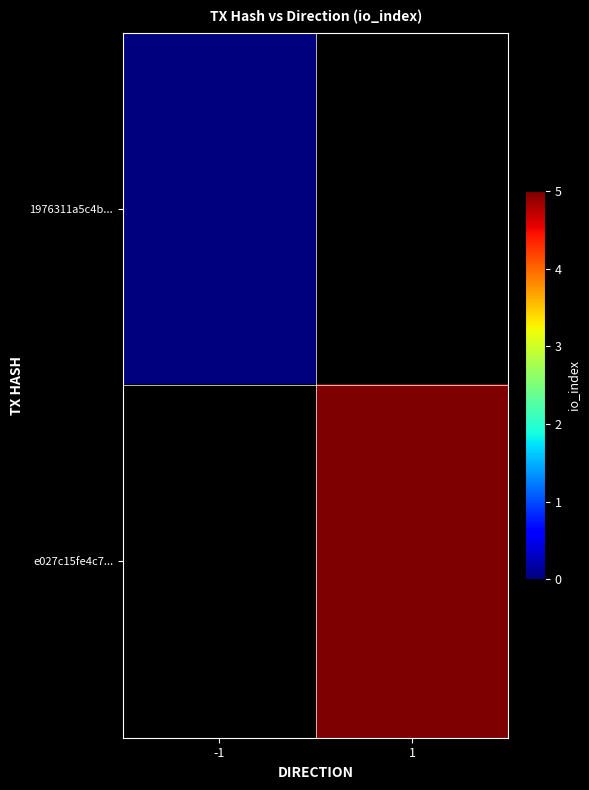

List the series in order of their overall mean, lowest first.

1976311a5c4b..., e027c15fe4c7...